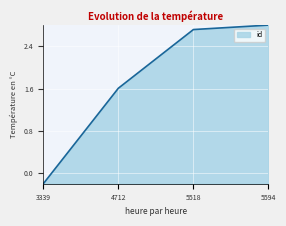

The chart shows a value of 2.8 at 5594. True or false?

True